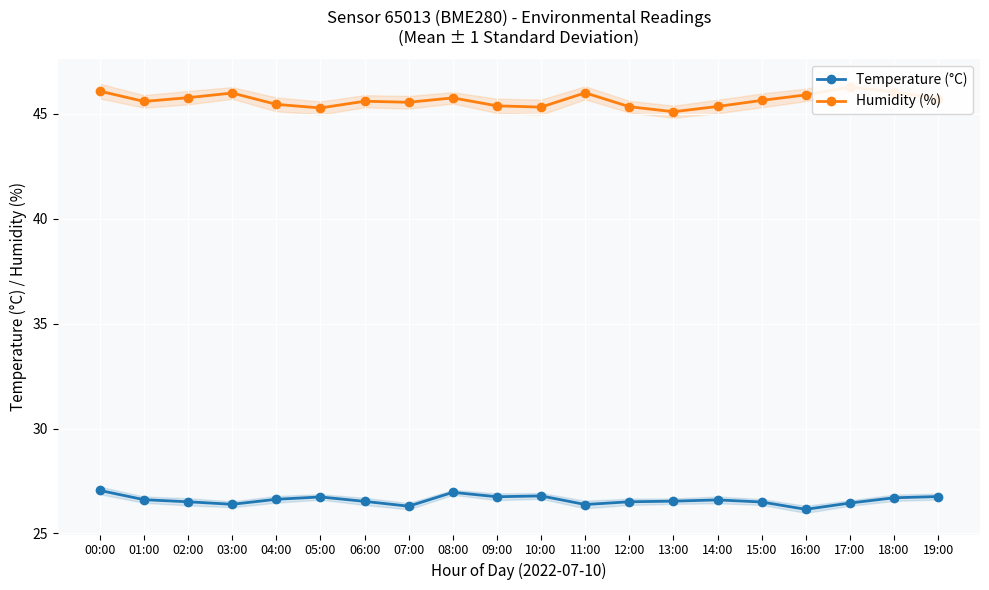

True or false: Humidity (%) has a value of 30.2 at 06:00.

False